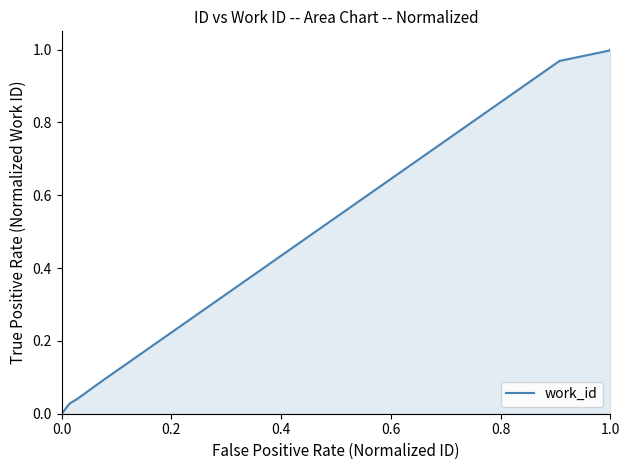

How many distinct data groups are displayed?

1